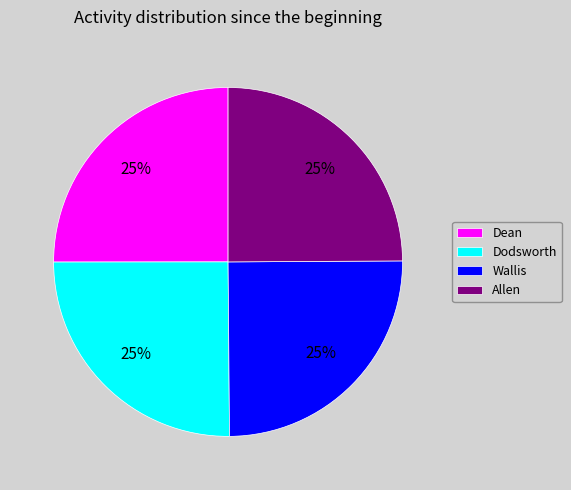

How many slices are in this pie chart?

4